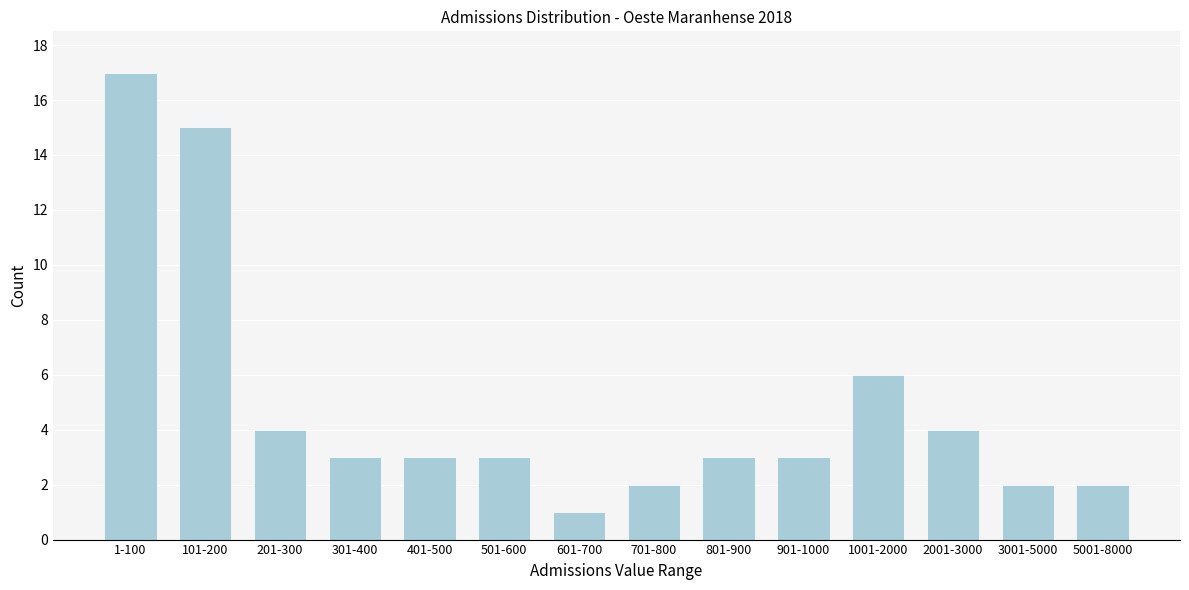

Reading left to right, list all the values displayed in this chart.

17	15	4	3	3	3	1	2	3	3	6	4	2	2